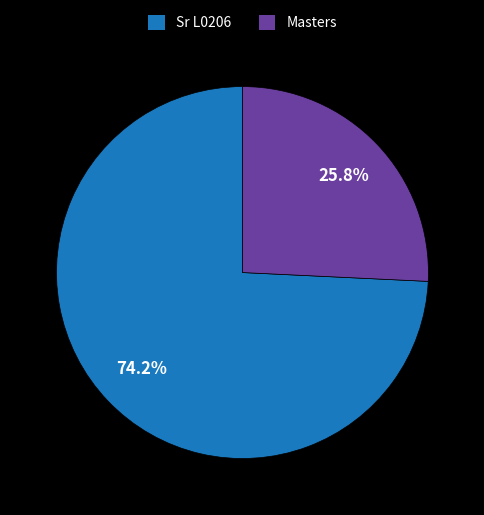

To the nearest percent, what percentage of the pie is Sr L0206?

74%